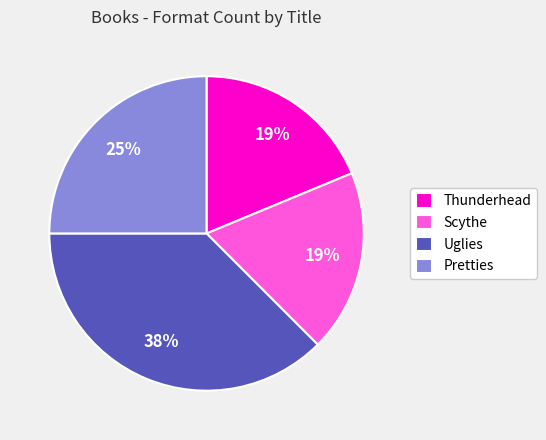

Is the sum of Thunderhead and Scythe greater than half?

No